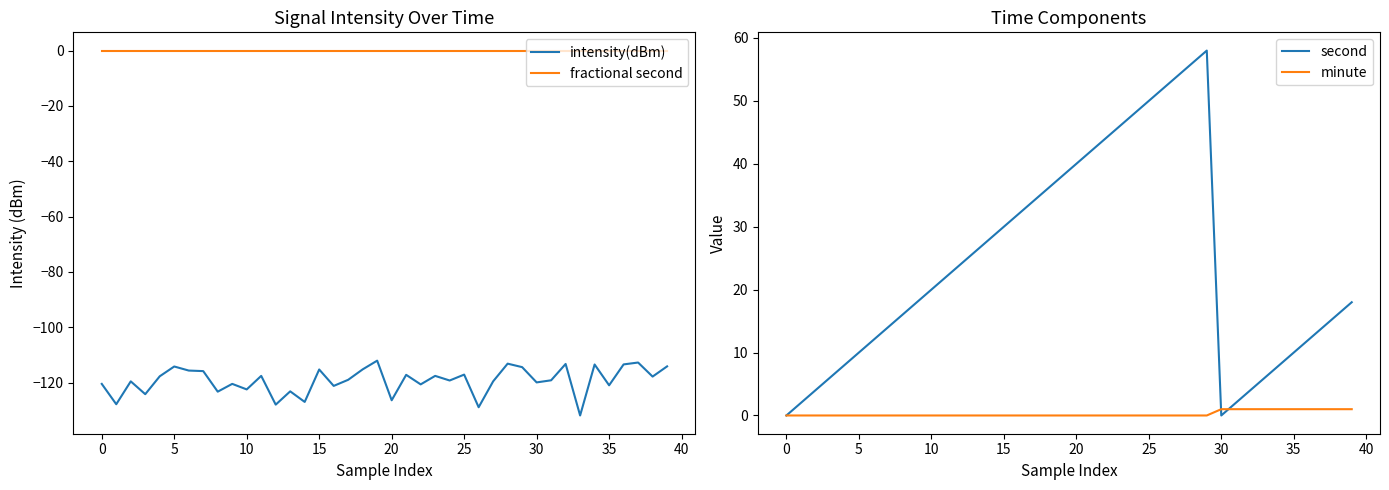

At which label does minute reach its peak?

30